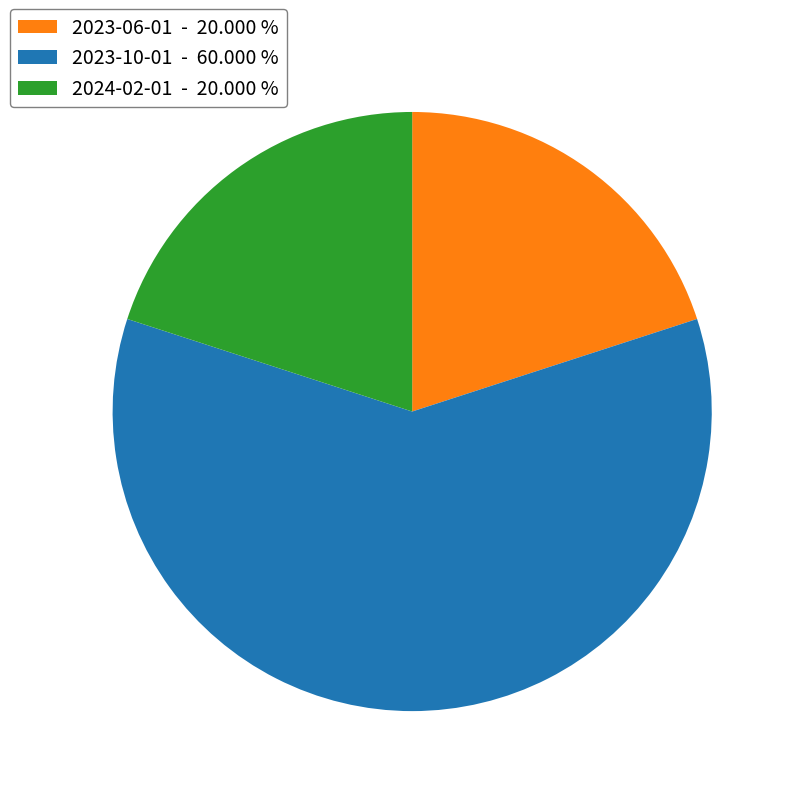

Do 2023-10-01 - 60.000 % and 2023-06-01 - 20.000 % together represent more than half of the pie?

Yes